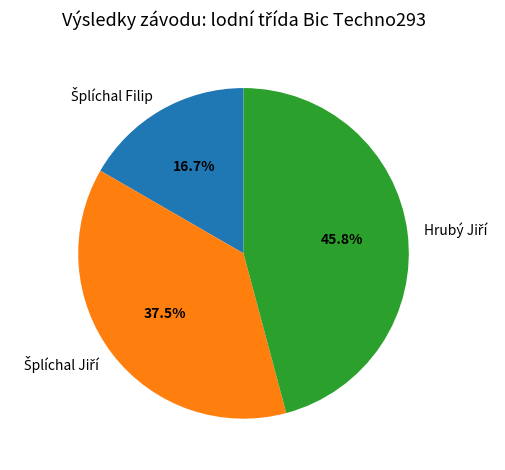

Is there any slice that represents more than half of the pie?

No